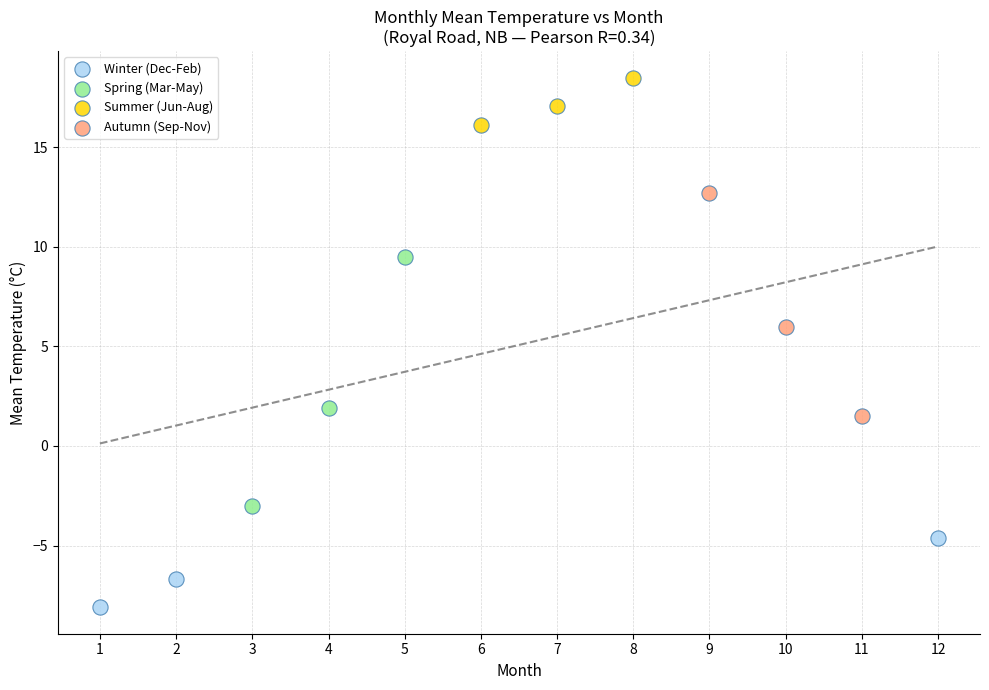

Which series reaches the minimum Y coordinate?

Winter (Dec-Feb)